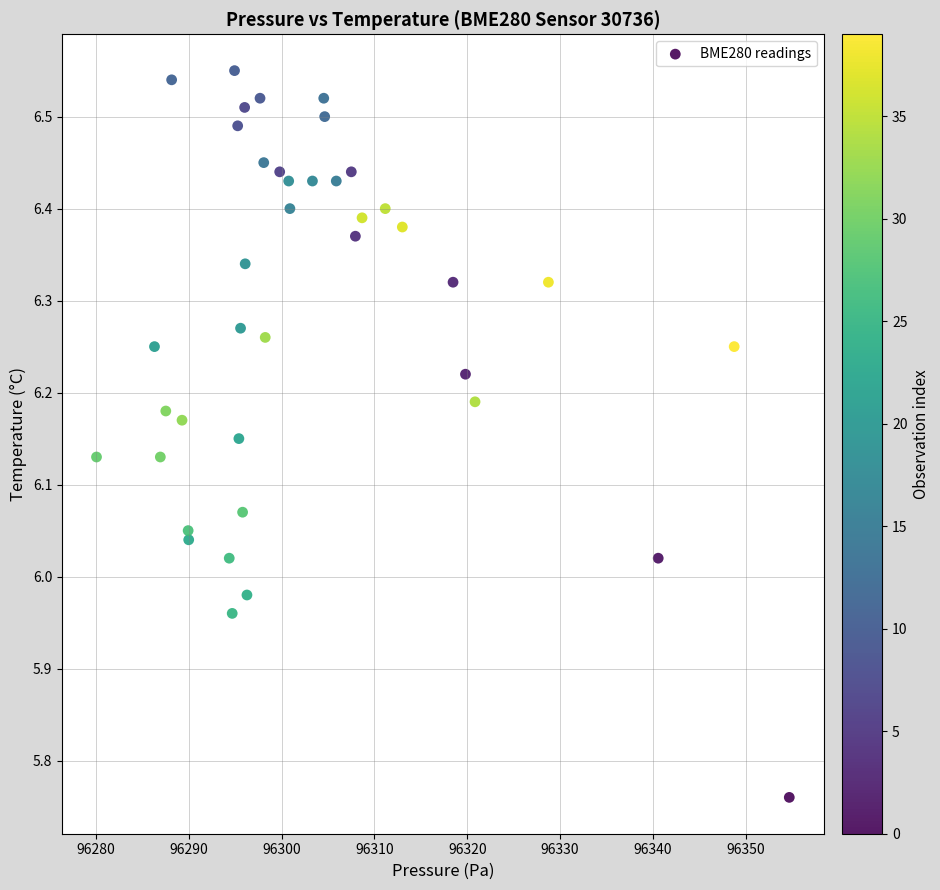

What is the range of X values (max minus min)?

74.7